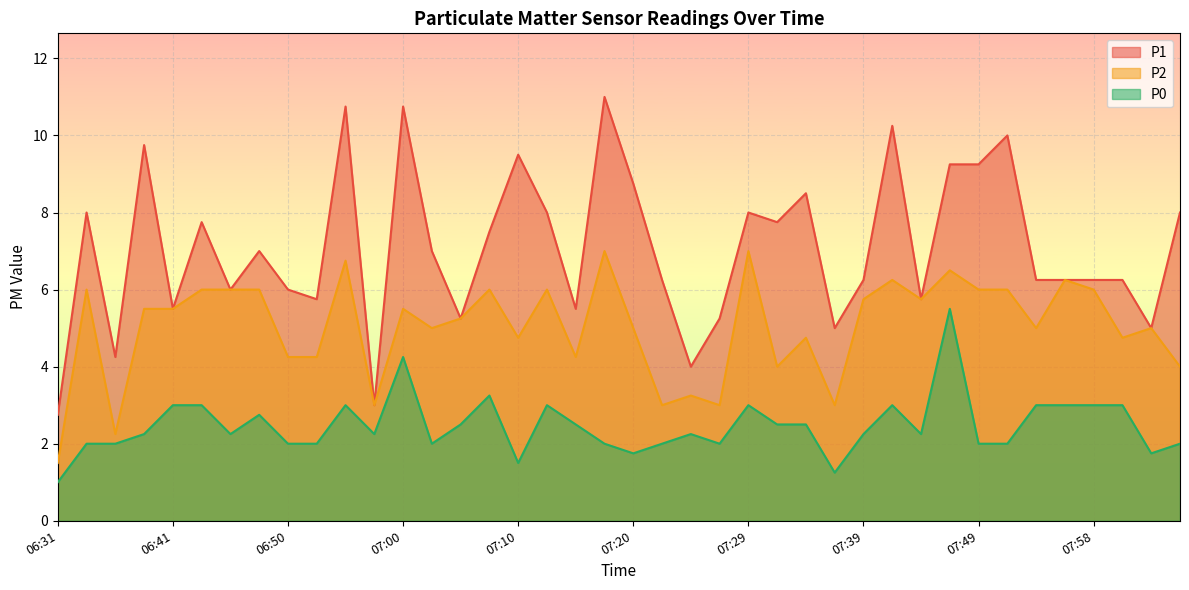

Which has a higher value, 07:39 or 07:34?

07:34